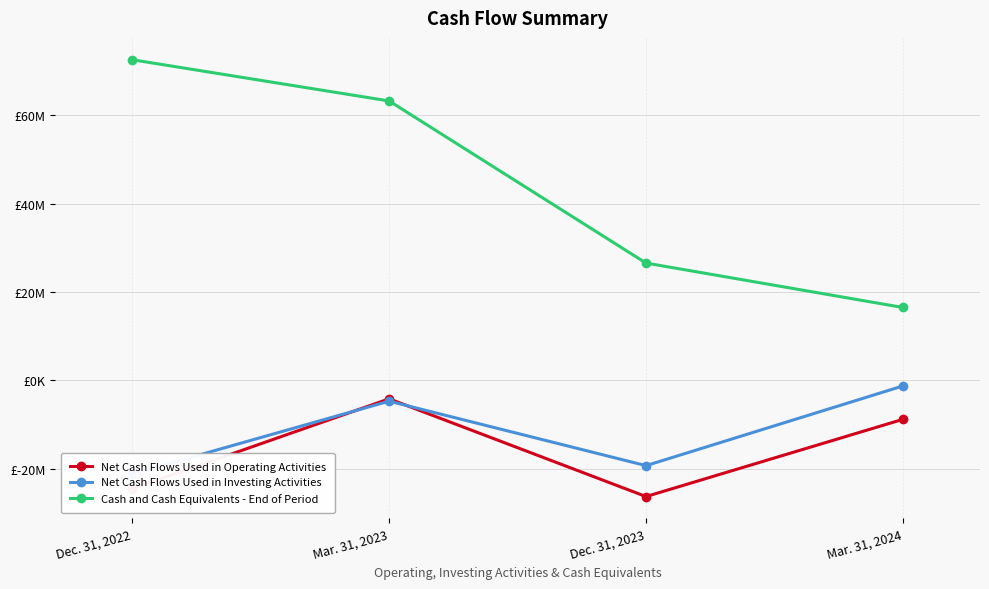

What is the value of the Net Cash Flows Used in Operating Activities point at the 4th from the left?

-8805138